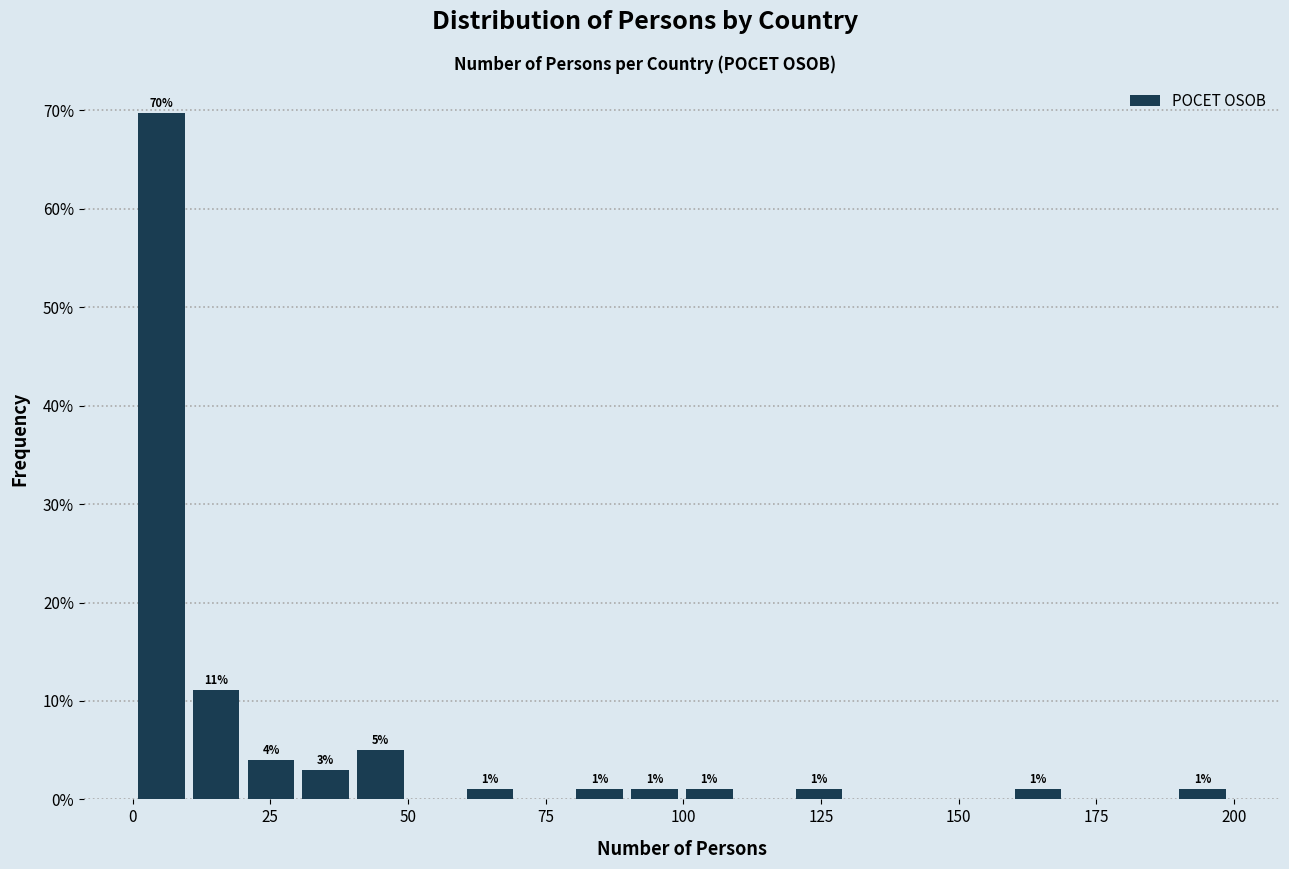

Around what value on the x-axis is the tallest bar? Give the approximate position of its centre, as read against the axis.

5